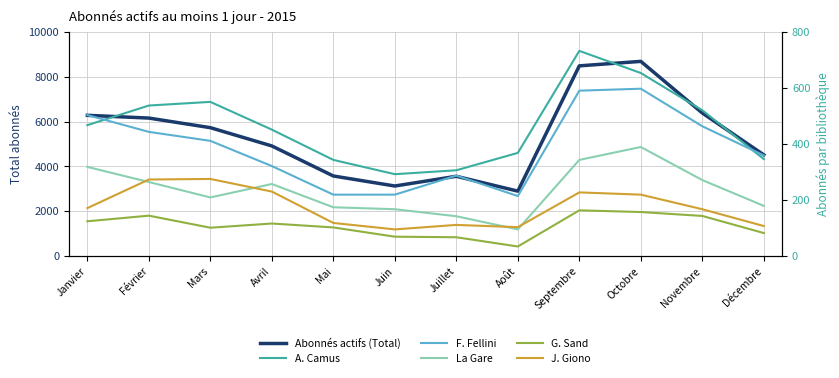

At which label does G. Sand first exceed 116?

Janvier